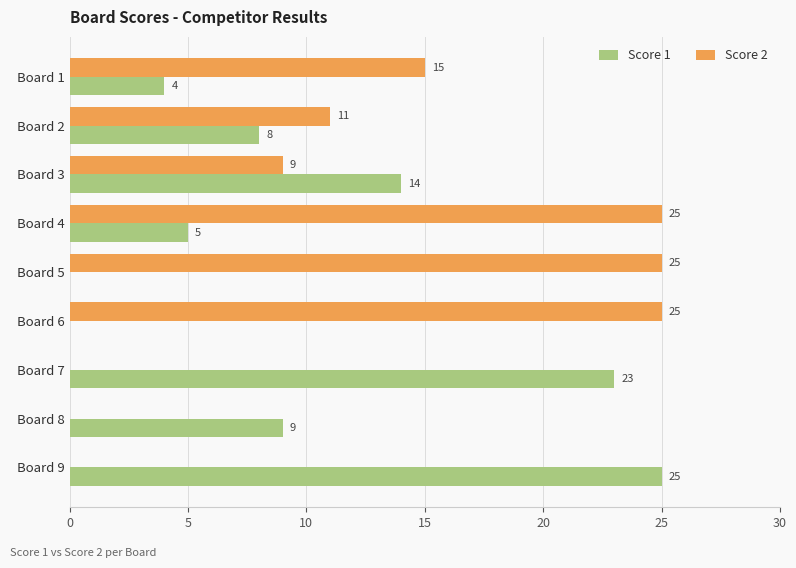

What is the maximum value shown in the chart?

25